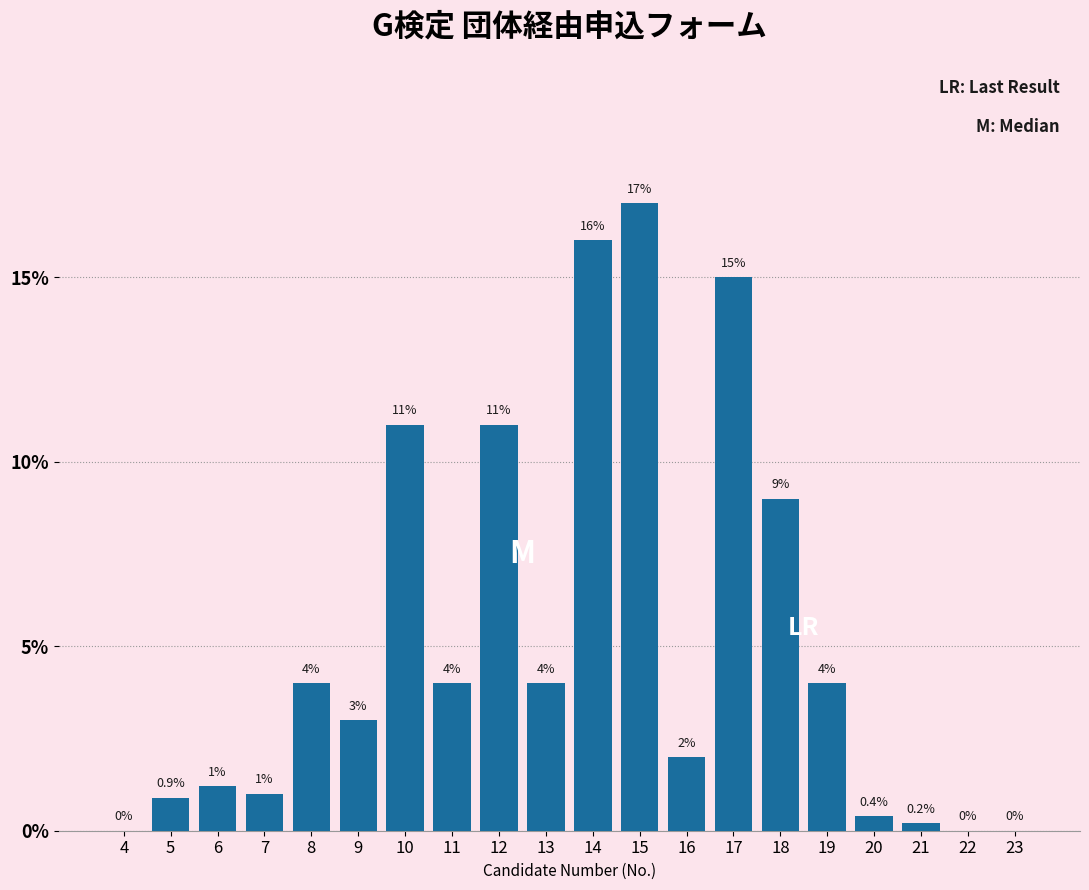

Reading left to right, what are all the values shown in this chart?

4=0.0	5=0.9	6=1.2	7=1.0	8=4.0	9=3.0	10=11.0	11=4.0	12=11.0	13=4.0	14=16.0	15=17.0	16=2.0	17=15.0	18=9.0	19=4.0	20=0.4	21=0.2	22=0.0	23=0.0